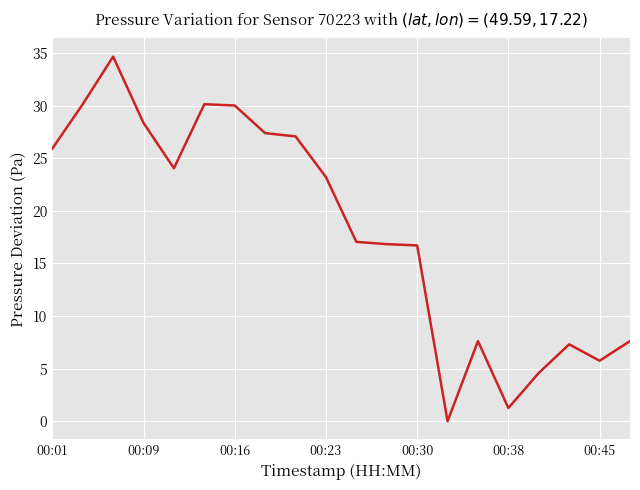

What is the difference between the maximum and minimum values?

34.7